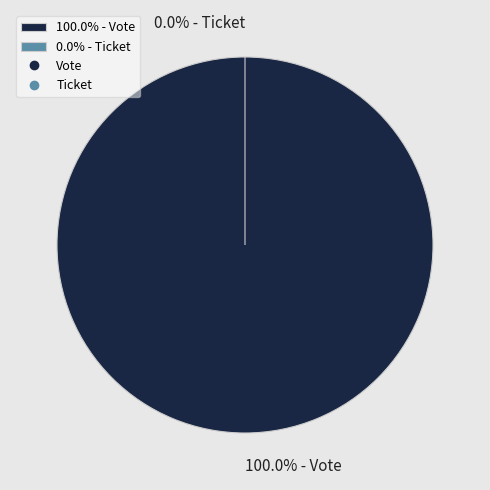

What is the smallest slice in the pie chart?

Ticket